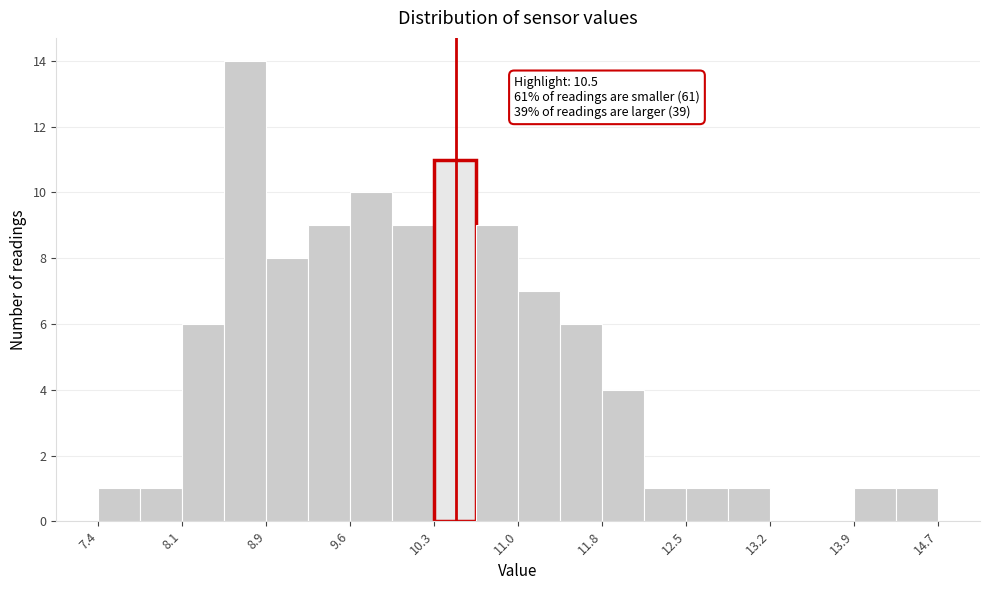

Around what value on the x-axis is the tallest bar? Give the approximate position of its centre, as read against the axis.

8.7